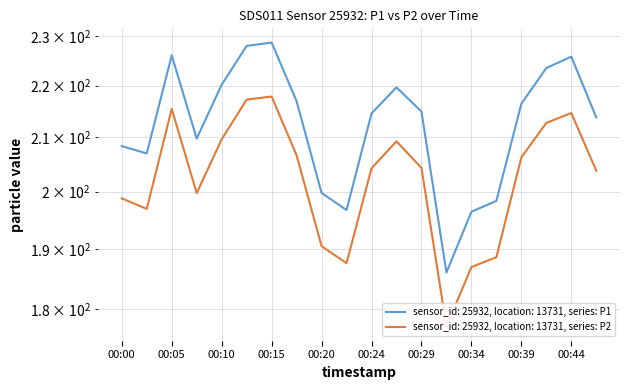

Reading left to right, extract all data points from this chart.

P1: 00:00=208.3	00:03=207.0	00:05=226.1	00:07=209.8	00:10=220.2	00:12=228.0	00:15=228.7	00:17=216.9	00:20=199.8	00:22=196.7	00:24=214.6	00:27=219.7	00:29=214.9	00:32=186.0	00:34=196.4	00:37=198.3	00:39=216.4	00:41=223.5	00:44=225.8	00:46=213.8
P2: 00:00=198.8	00:03=196.9	00:05=215.4	00:07=199.8	00:10=209.6	00:12=217.2	00:15=217.8	00:17=206.7	00:20=190.4	00:22=187.6	00:24=204.2	00:27=209.2	00:29=204.3	00:32=177.2	00:34=186.9	00:37=188.6	00:39=206.3	00:41=212.8	00:44=214.7	00:46=203.8